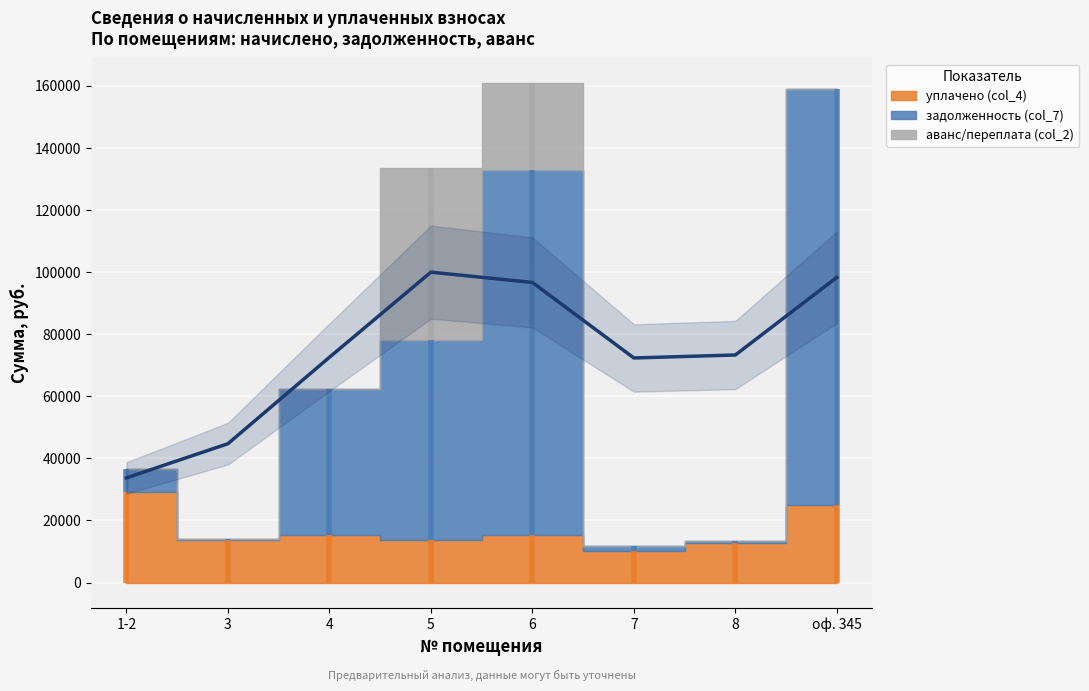

Which series has the widest spread of values?

задолженность (col_7)